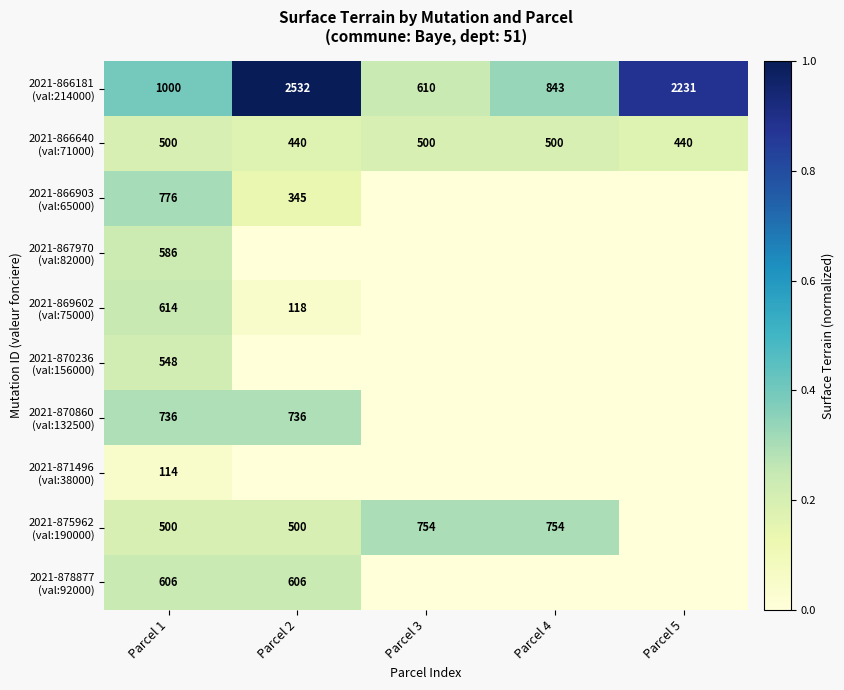

What is the difference between the highest and lowest values at Parcel 1?

886